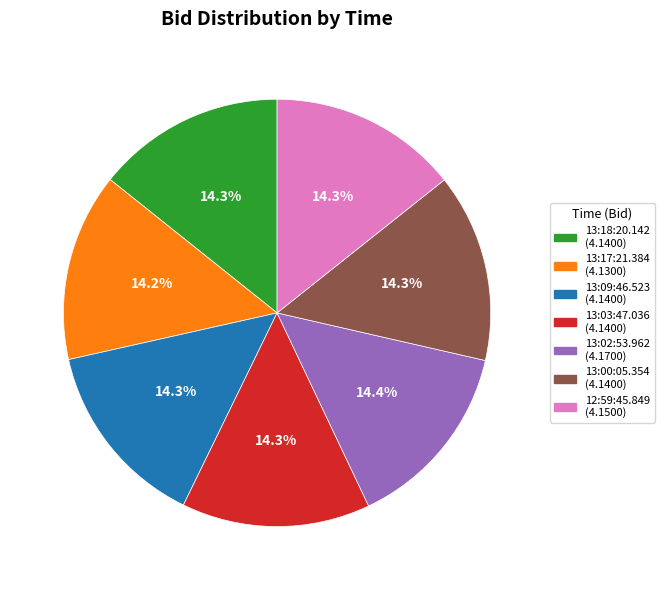

What is the ratio of the value at 12:59:45.849 to the value at 13:09:46.523?

1.0